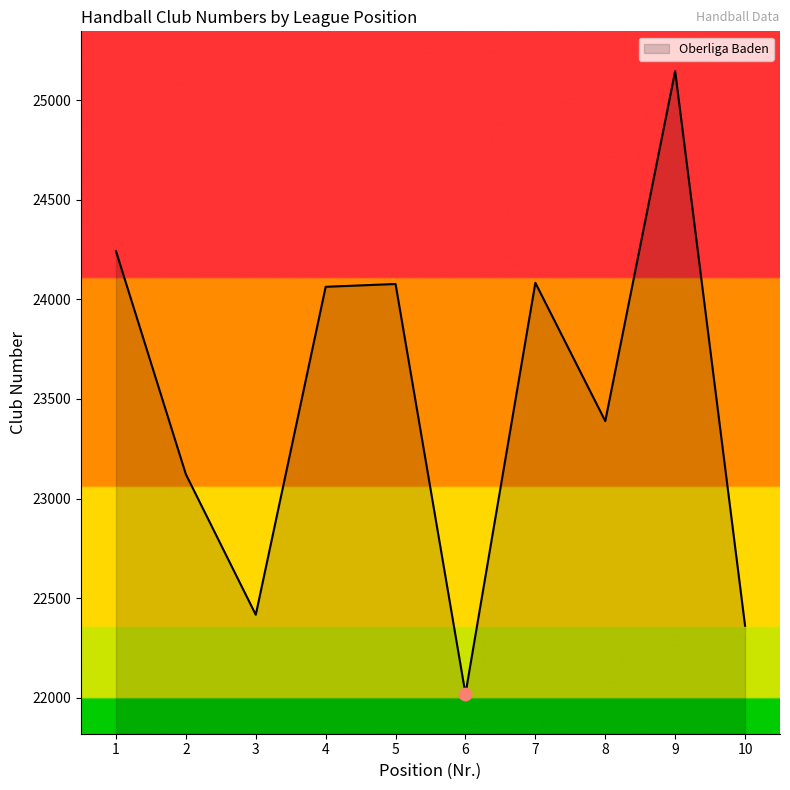

Between 2 and 9, which is larger?

9